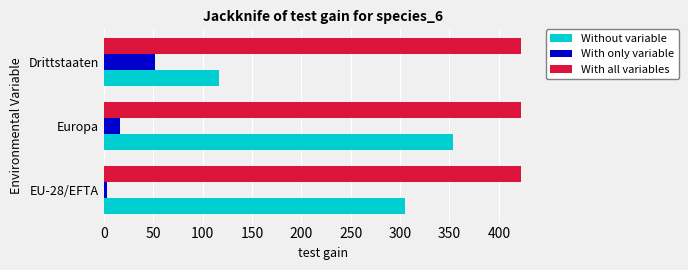

What are all the series names shown in the legend?

Without variable, With only variable, With all variables